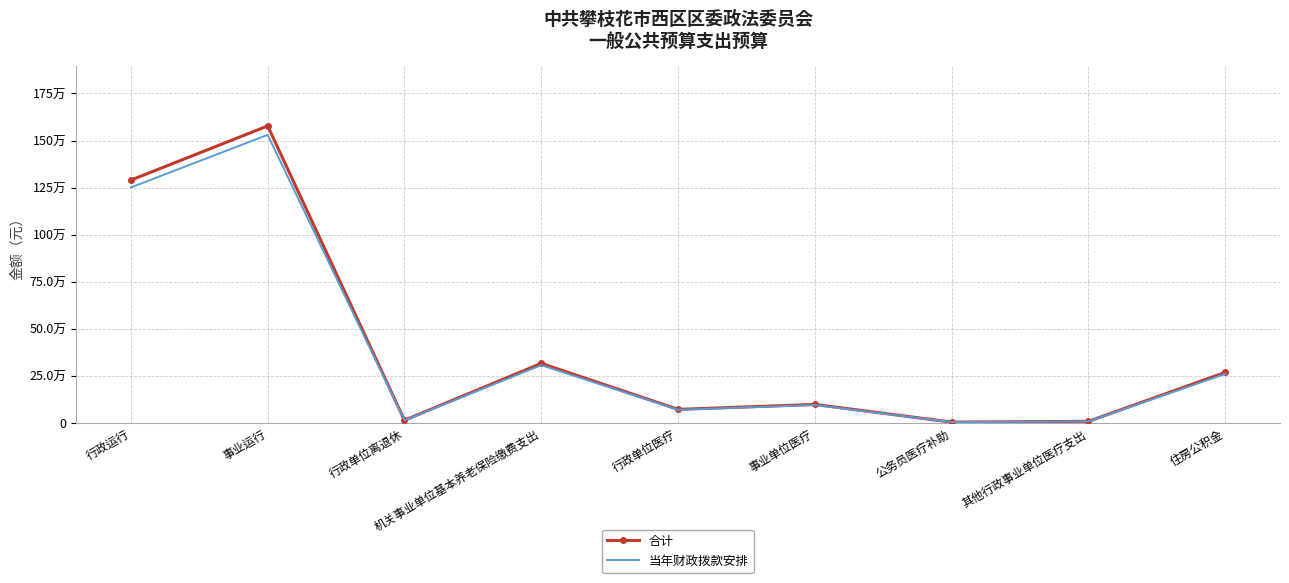

What are all the series names shown in the legend?

合计, 当年财政拨款安排